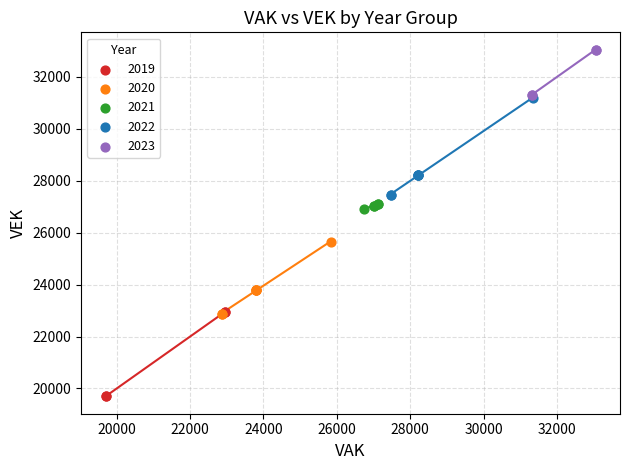

Which series contains the highest Y value?

2023